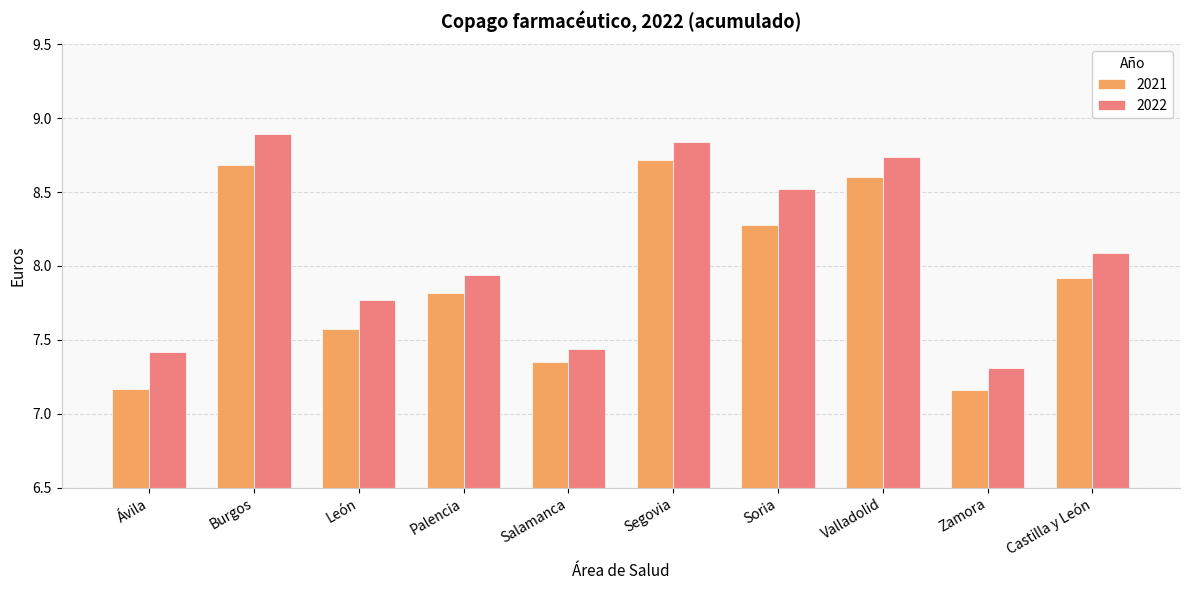

True or false: 2021 has a value of 4.6 at León.

False